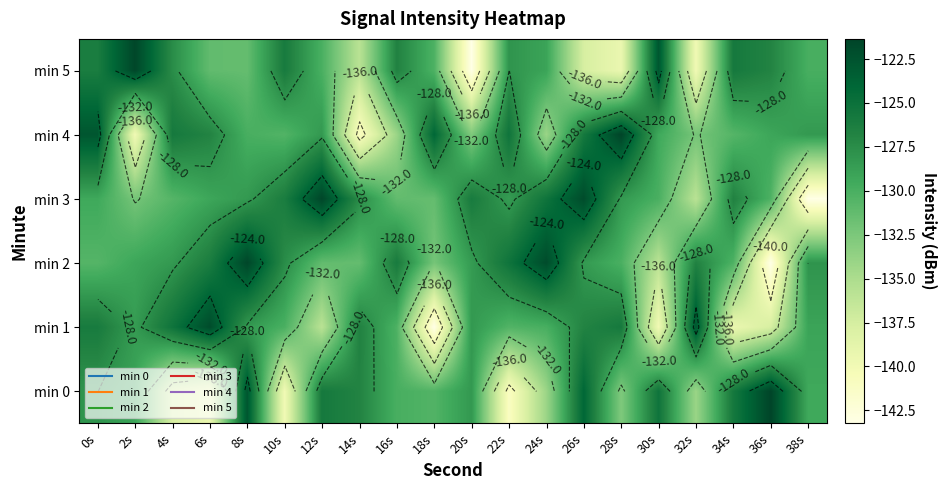

Rank the series at 4s from lowest to highest value.

min 0, min 3, min 2, min 5, min 4, min 1